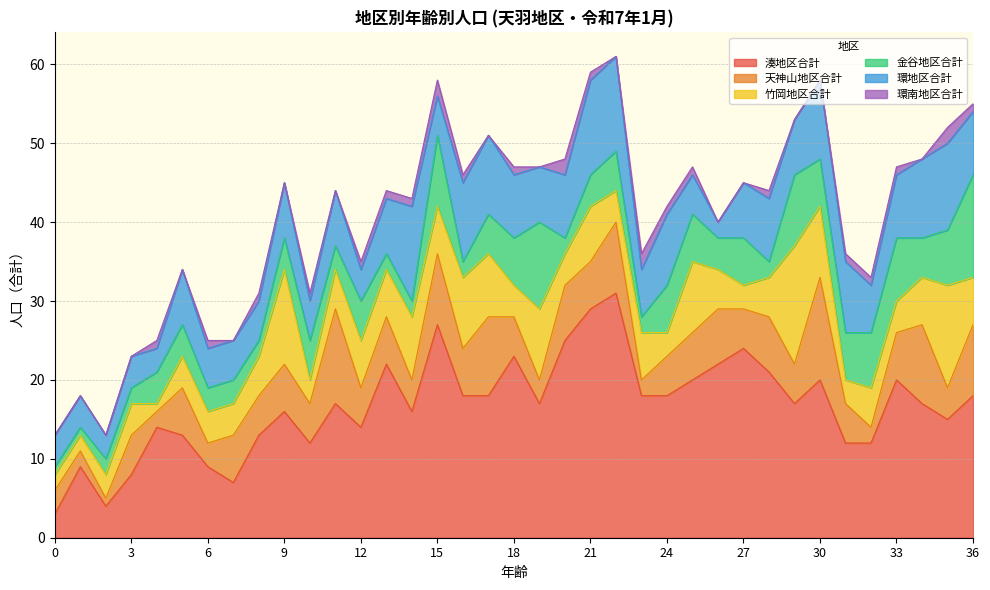

What is the difference between the maximum and minimum values in the 金谷地区合計 series?

12